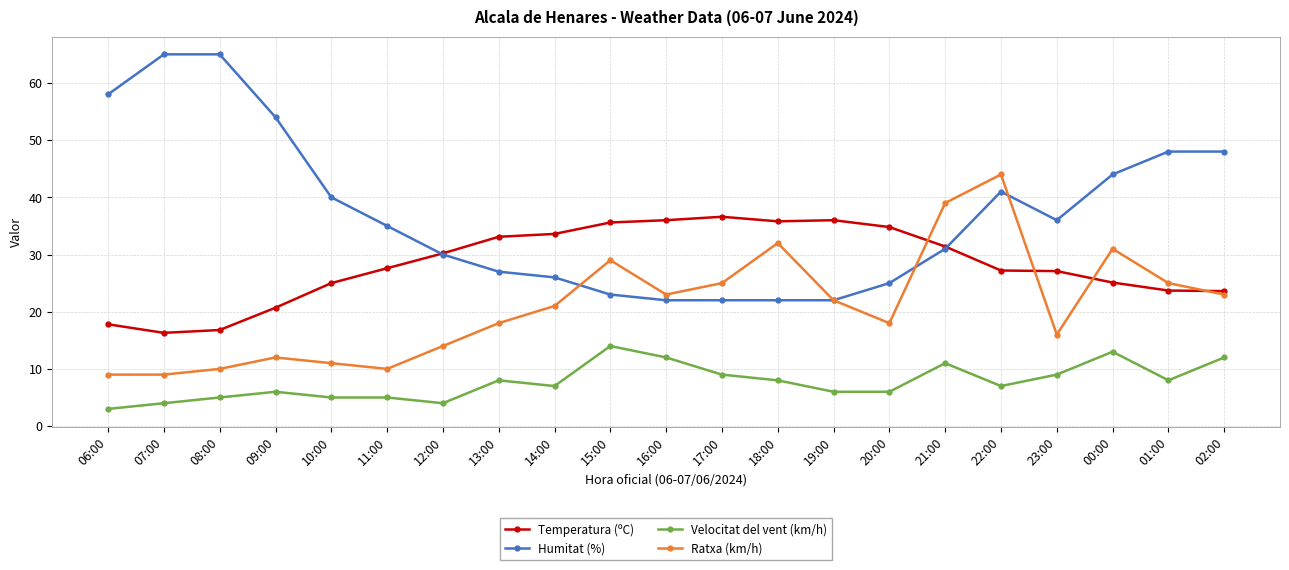

Rank the series by their maximum value, from lowest to highest.

Velocitat del vent (km/h), Temperatura (ºC), Ratxa (km/h), Humitat (%)